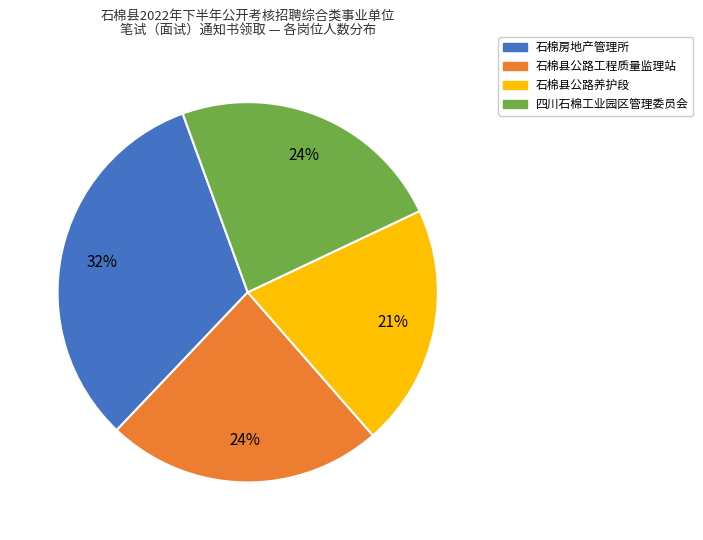

To the nearest percent, what percentage of the pie is 石棉县公路工程质量监理站?

24%